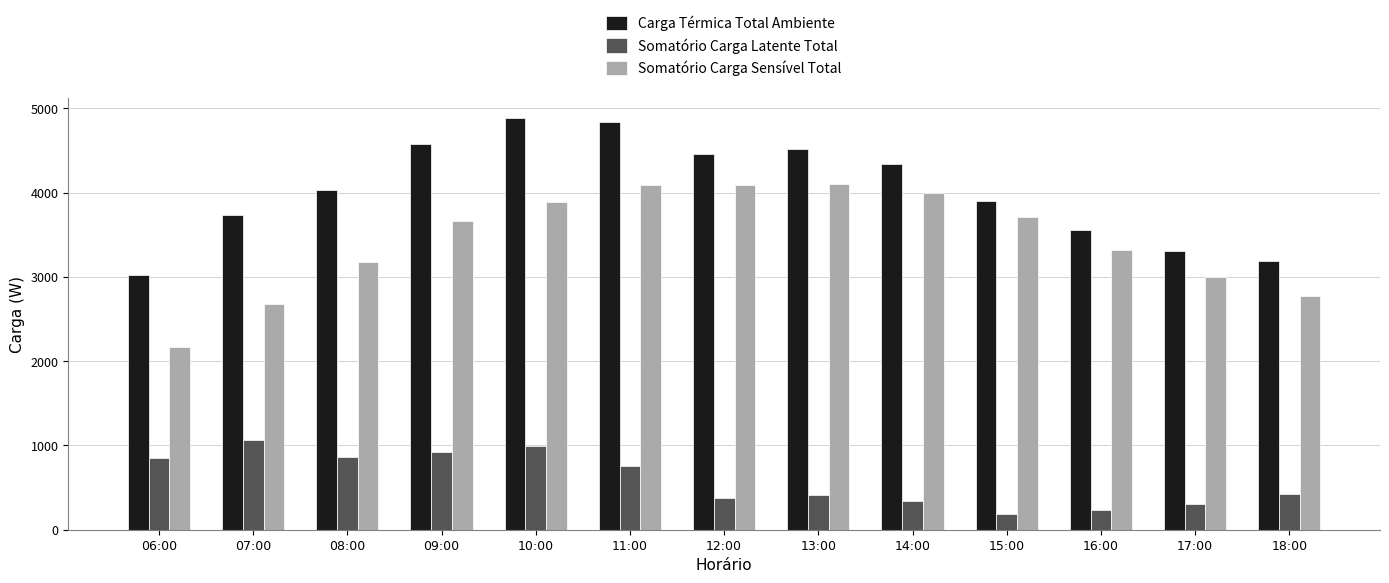

The value of Somatório Carga Sensível Total at 06:00 is 2165.5. True or false?

True